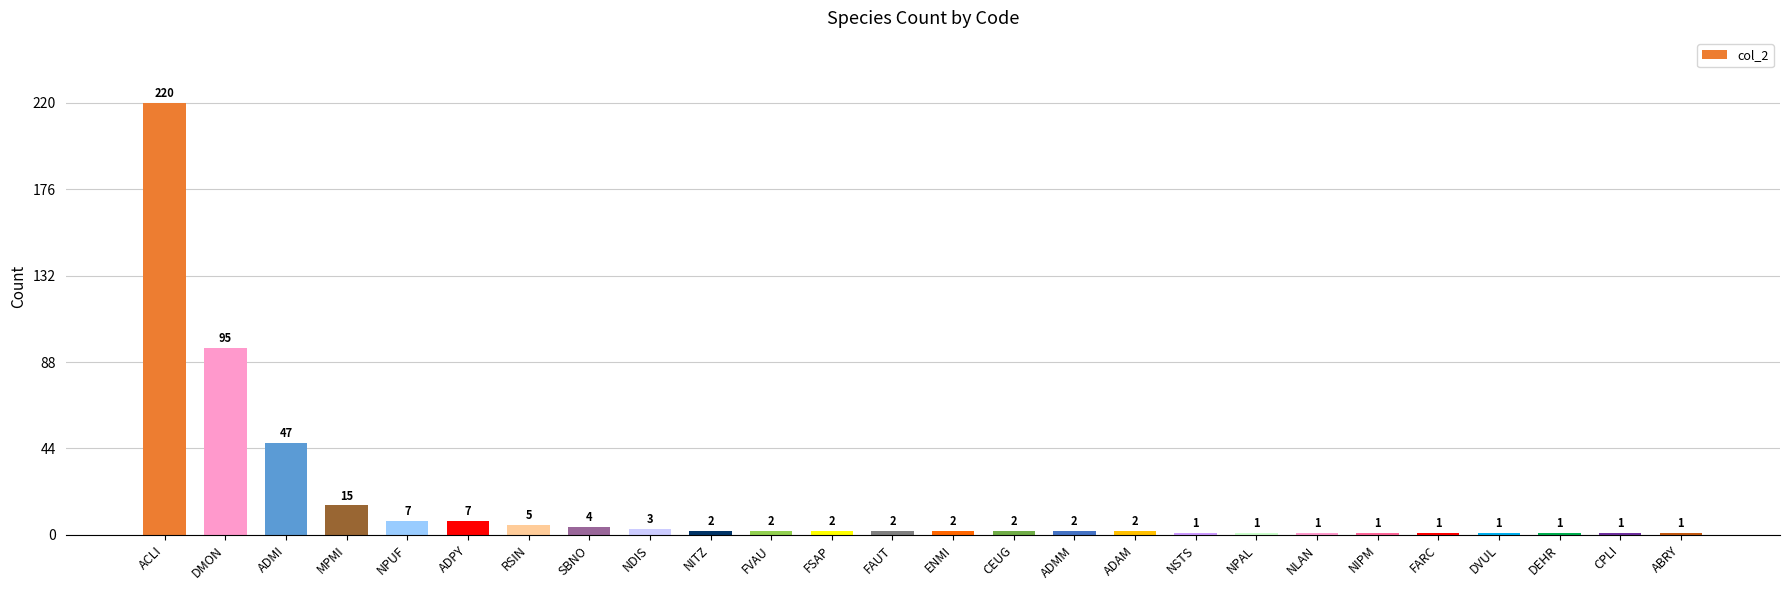

Are the bars grouped side by side (vs. stacked)?

No